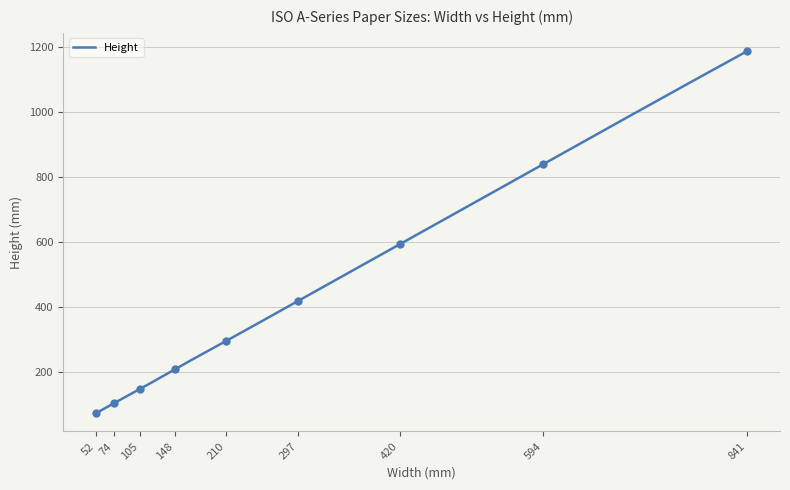

The chart shows a value of 352 at 594. True or false?

False